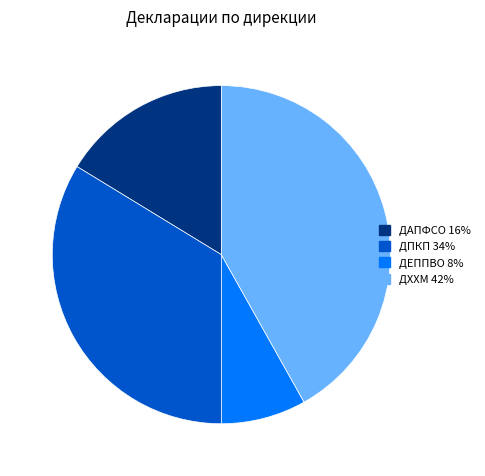

Between ДЕППВО and ДПКП, which is larger?

ДПКП